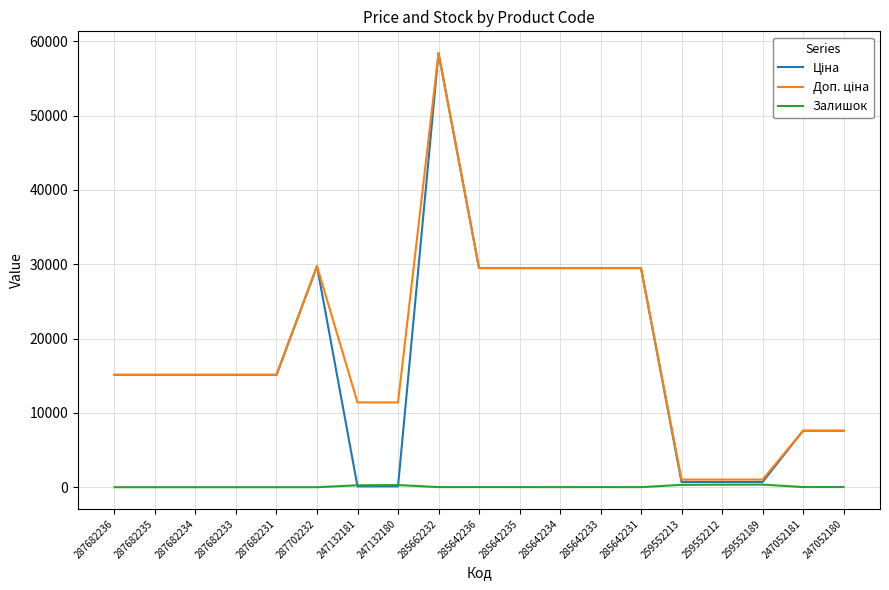

What is the greatest value displayed?

58426.5